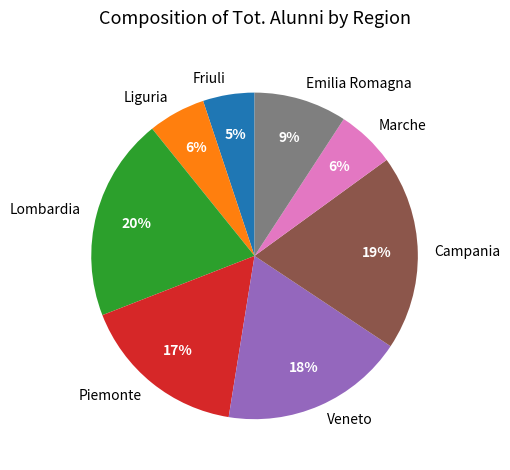

The Marche slice represents 1% of the pie. True or false?

False